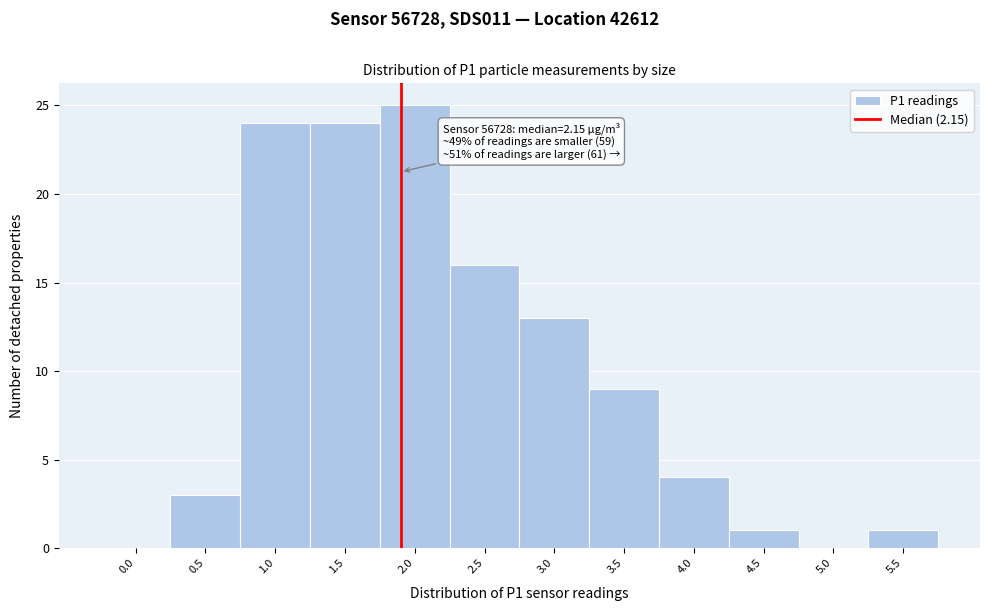

Reading left to right, extract all data points from this chart.

0.0=0	0.5=3	1.0=24	1.5=24	2.0=25	2.5=16	3.0=13	3.5=9	4.0=4	4.5=1	5.0=0	5.5=1